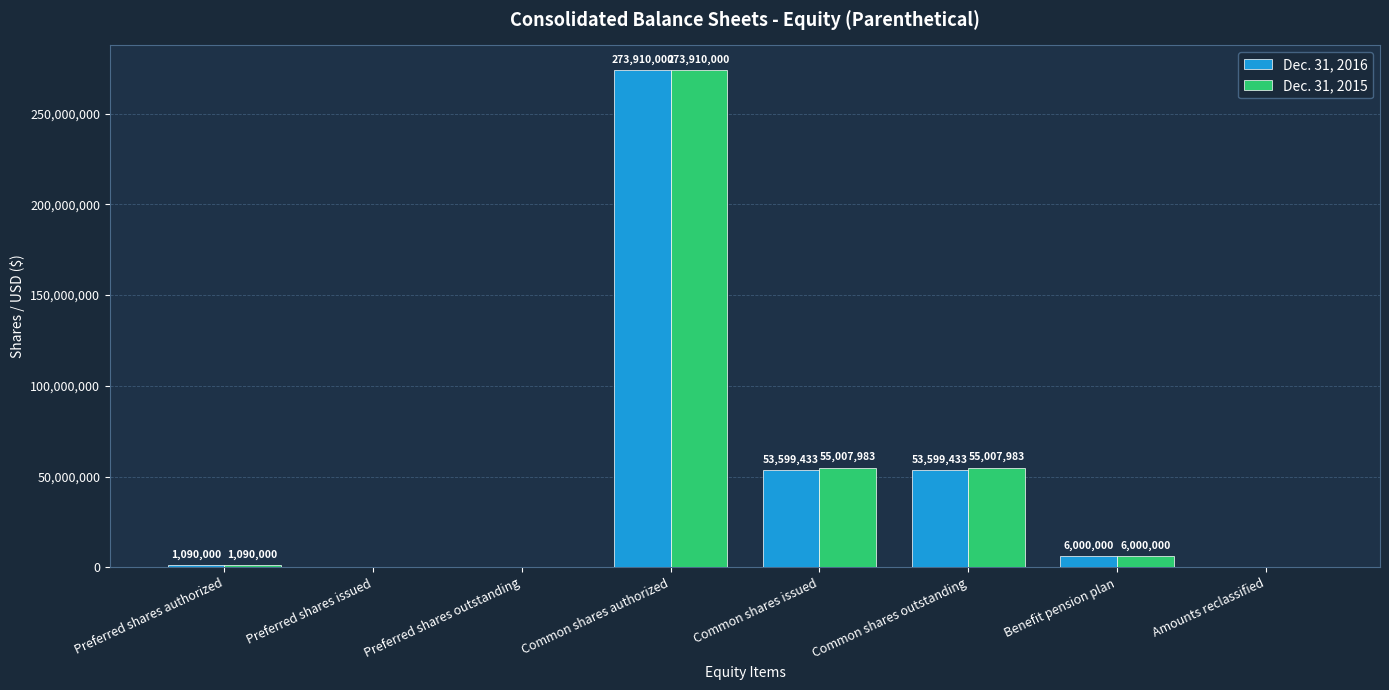

Reading left to right, extract all data points from this chart.

Dec. 31, 2016: 1090000	0	0	273910000	53599433	53599433	6000000	0
Dec. 31, 2015: 1090000	0	0	273910000	55007983	55007983	6000000	0